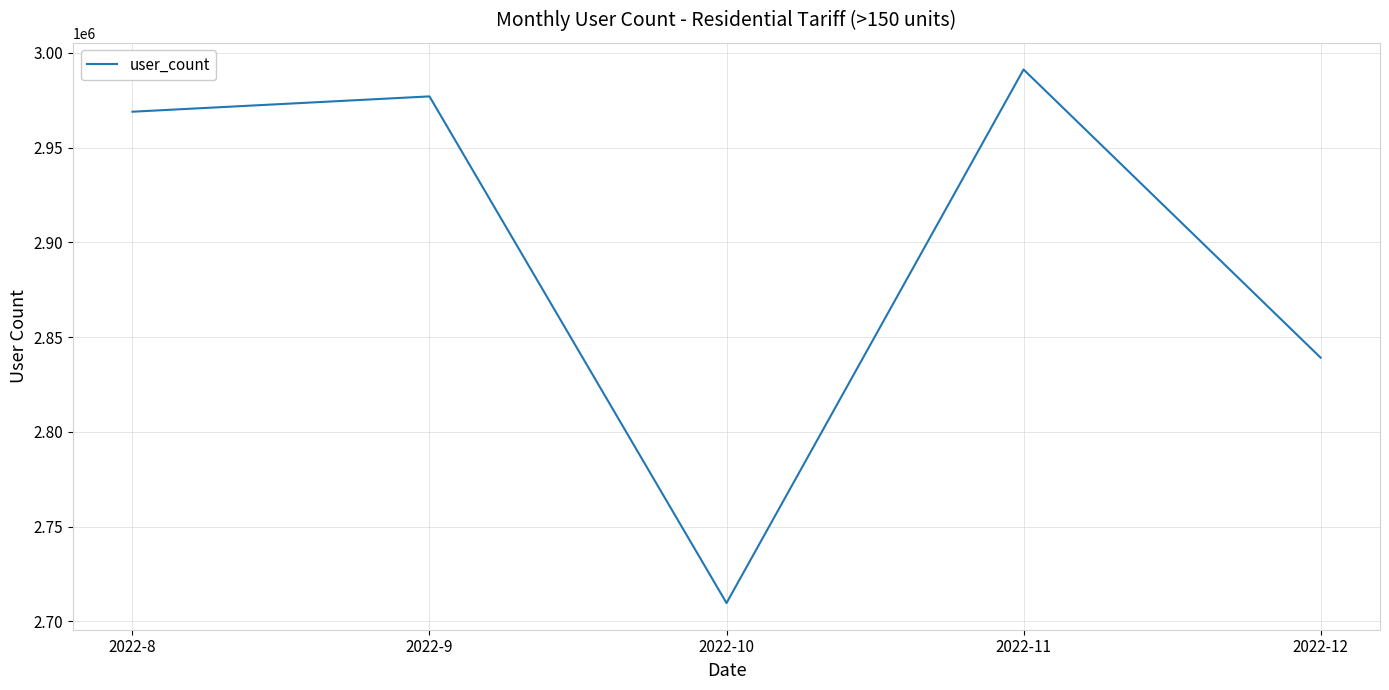

Reading left to right, what are all the values shown in this chart?

2968906	2976991	2709655	2991183	2839134